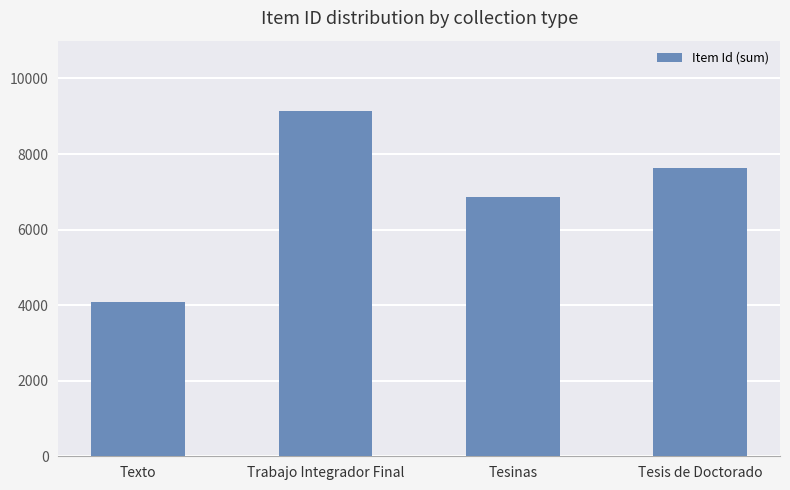

What is the value of the 3rd bar from the left?

6864